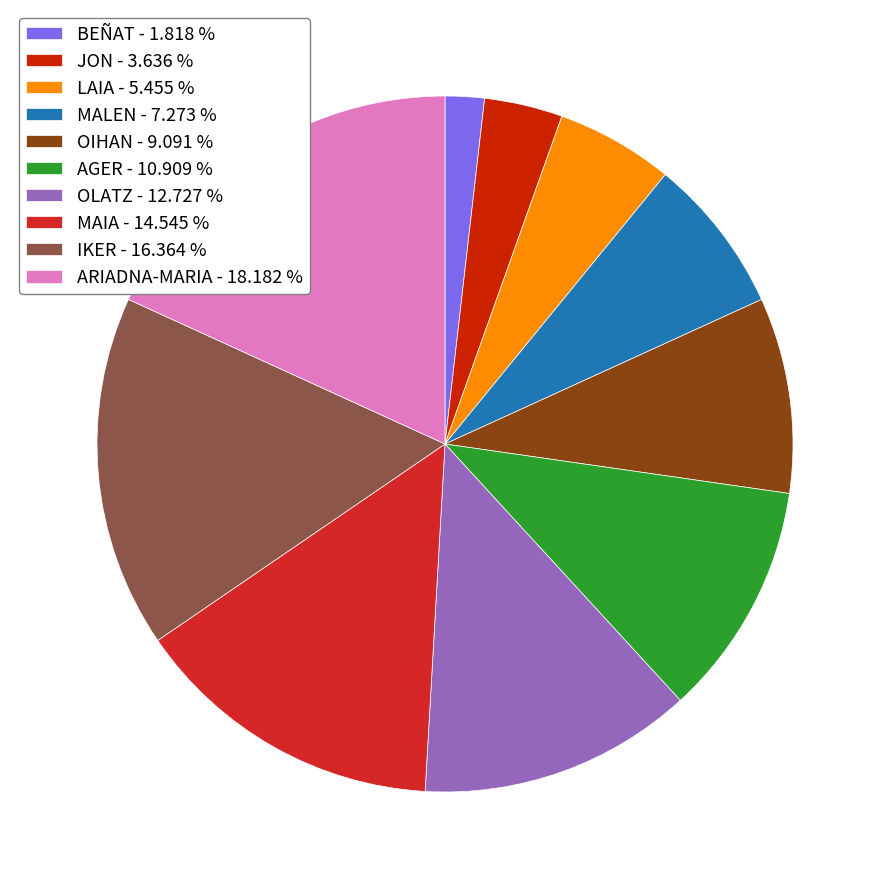

True or false: OLATZ accounts for 13% of the total.

True